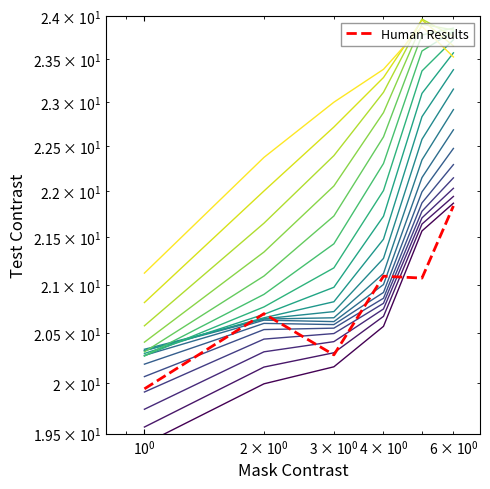

Reading left to right, transcribe all the data shown in this chart.

19.9	20.7	20.3	21.1	21.1	21.8